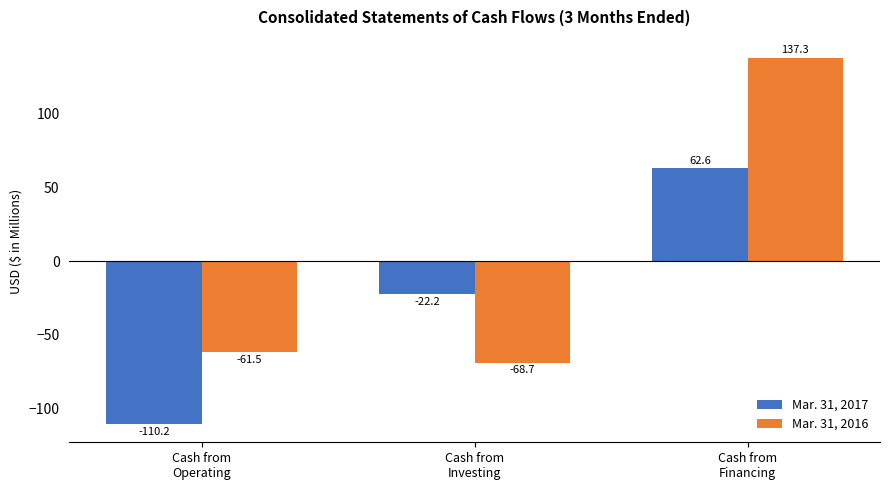

At which label is Mar. 31, 2016 closest to 34?

Cash from
Operating